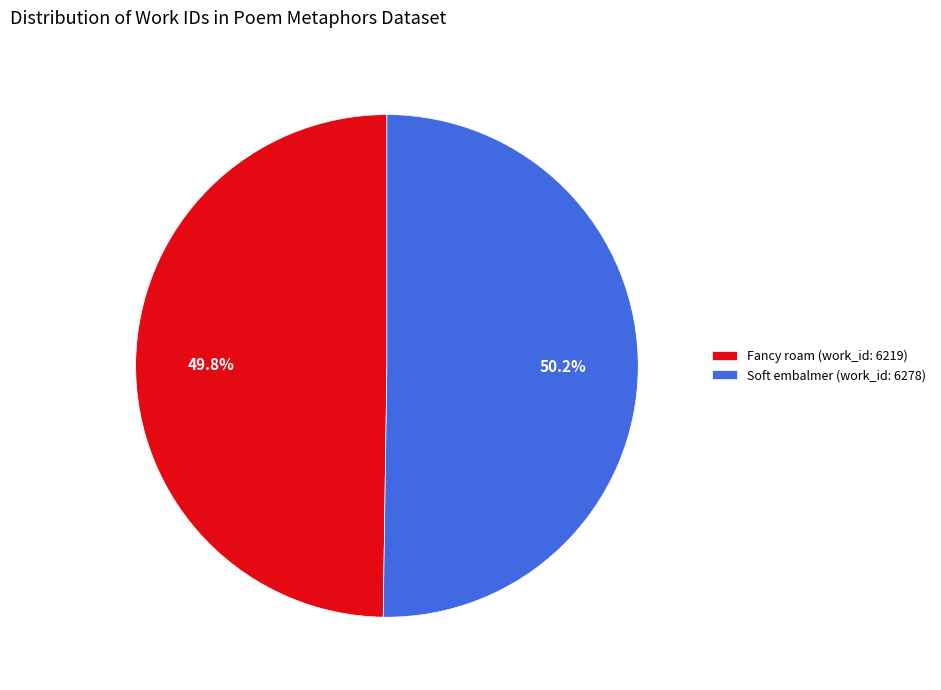

Does any single category account for the majority?

Yes